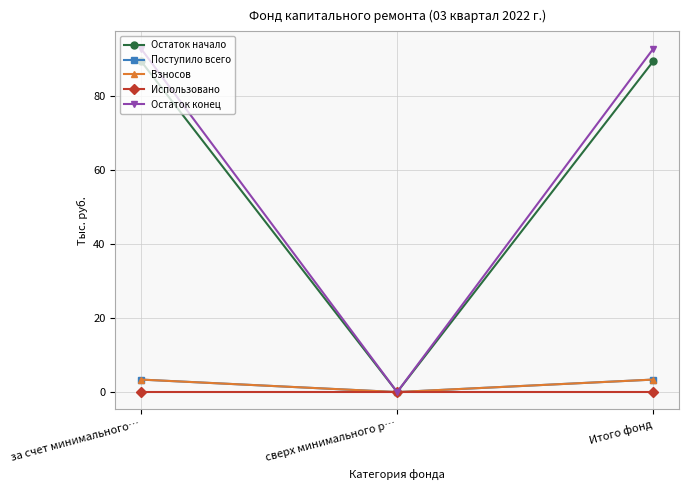

The value of Остаток начало at сверх минимального р… is 49.5. True or false?

False